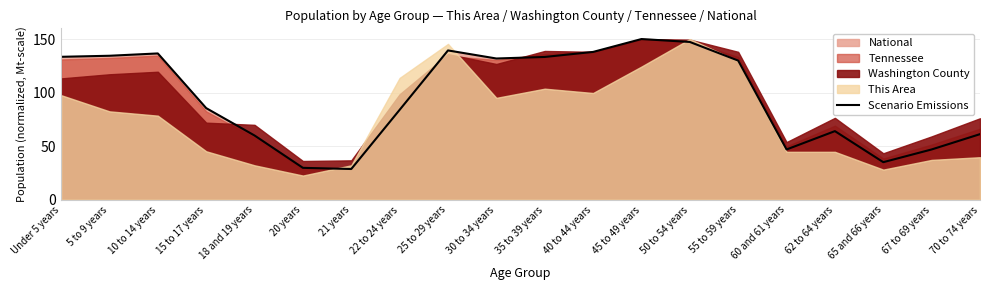

What is the value of the 17th point from the left?

64.1